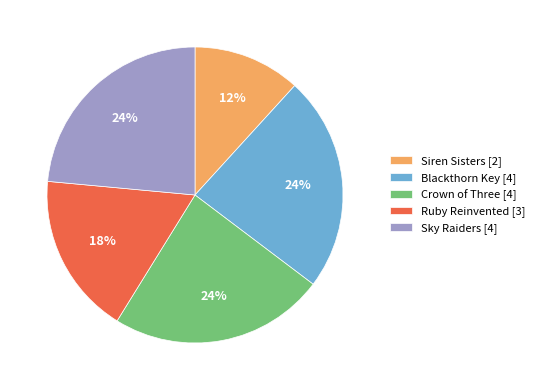

Approximately how many times larger is the value at Blackthorn Key compared to Ruby Reinvented?

1.3